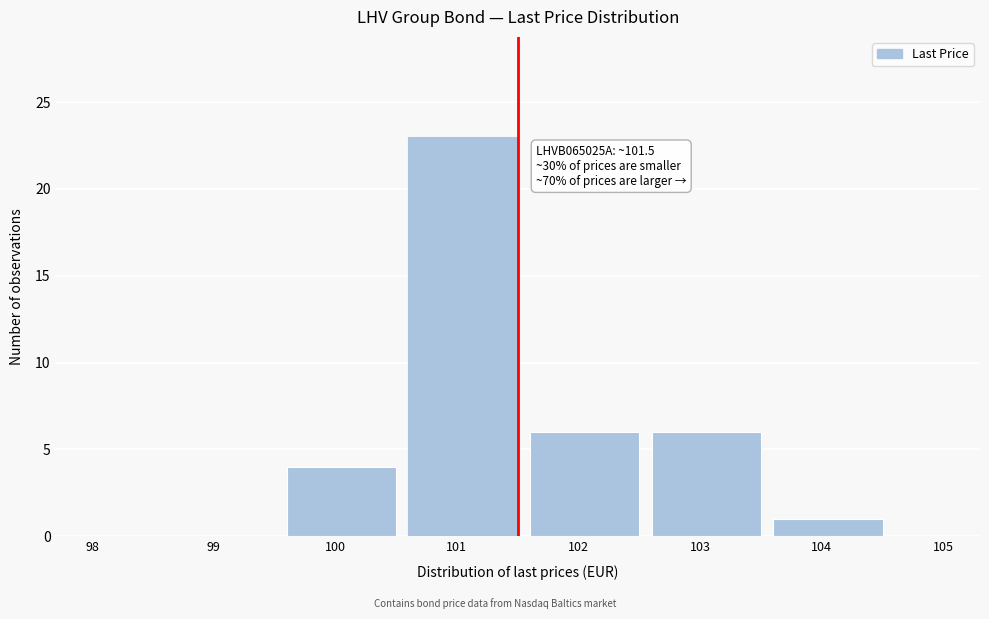

Reading right to left, what are all the values shown in this chart?

104=1	103=6	102=6	101=23	100=4	99=0	98=0